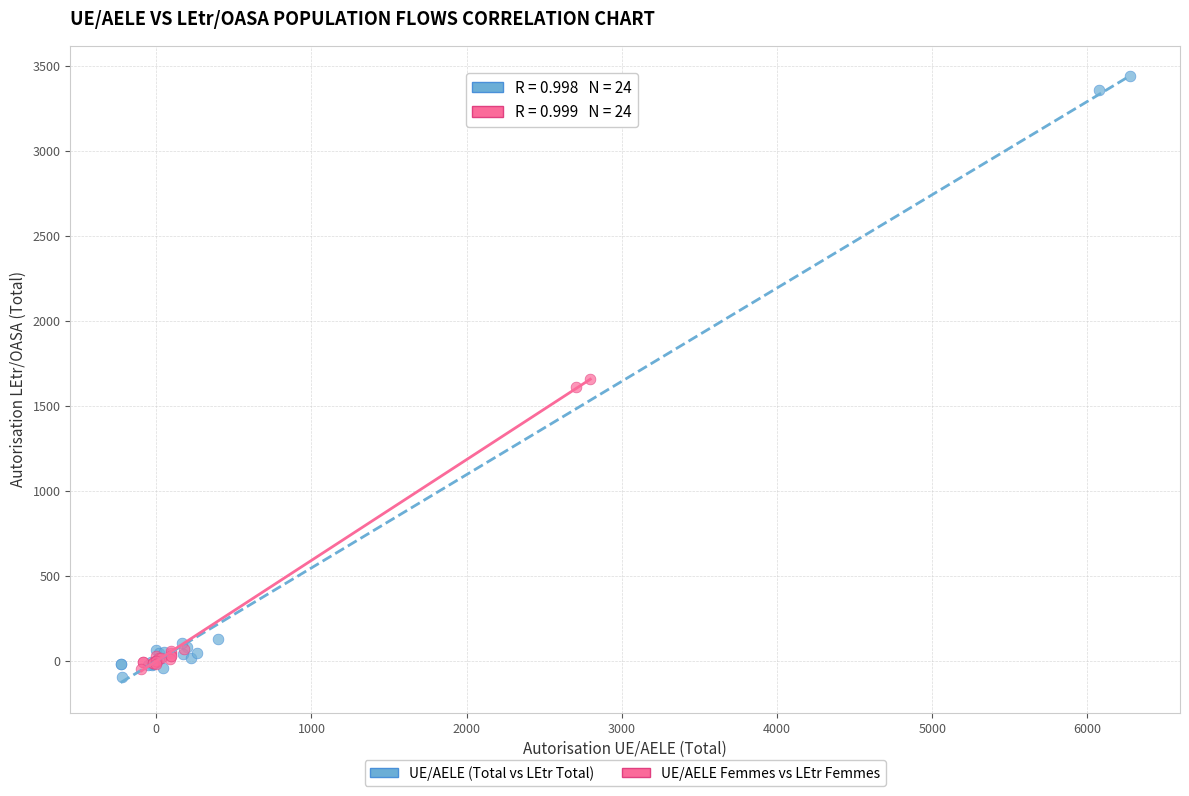

Which series has the widest spread of Y values?

UE/AELE (Total vs LEtr Total)